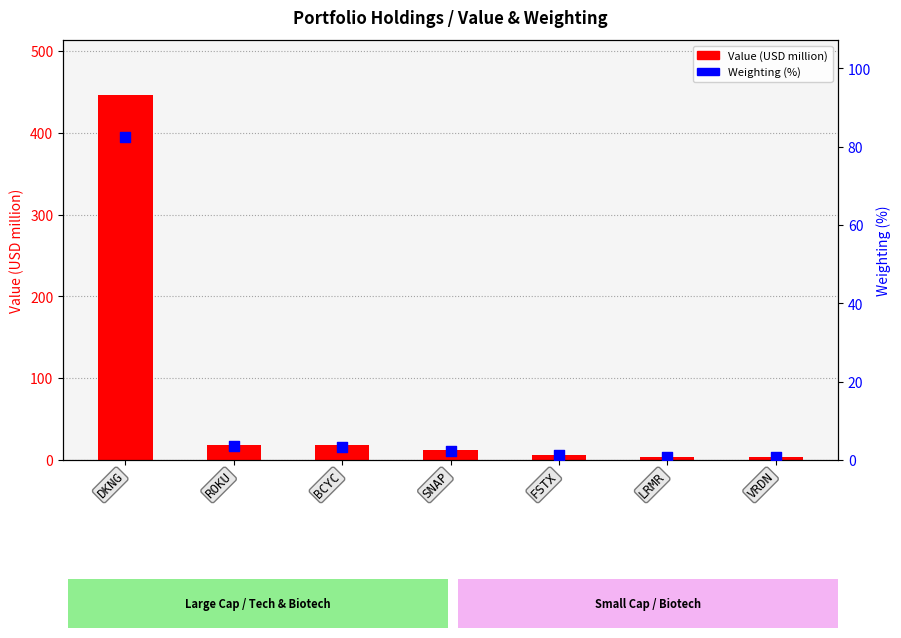

Which series contains the highest Y value?

Value (USD million)